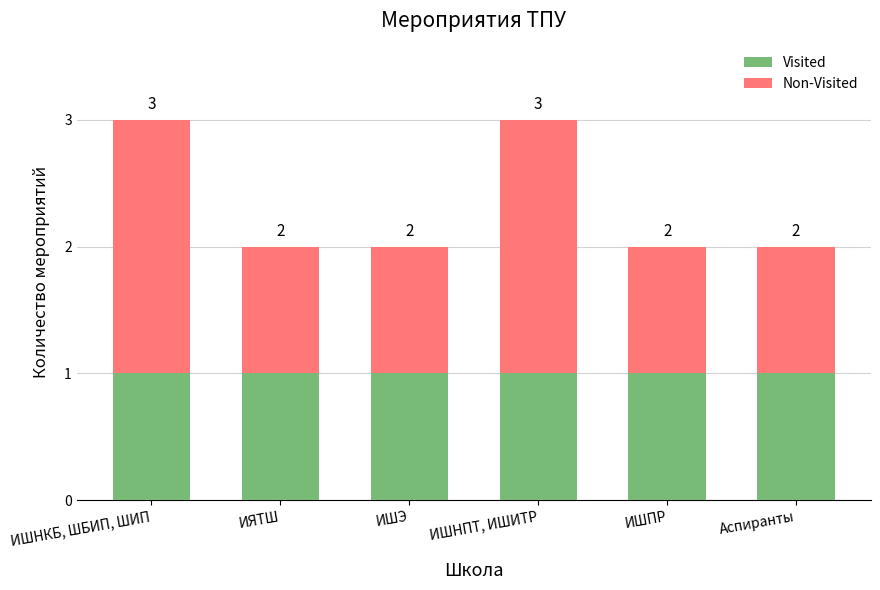

The value of Visited at ИШНПТ, ИШИТР is 1. True or false?

True